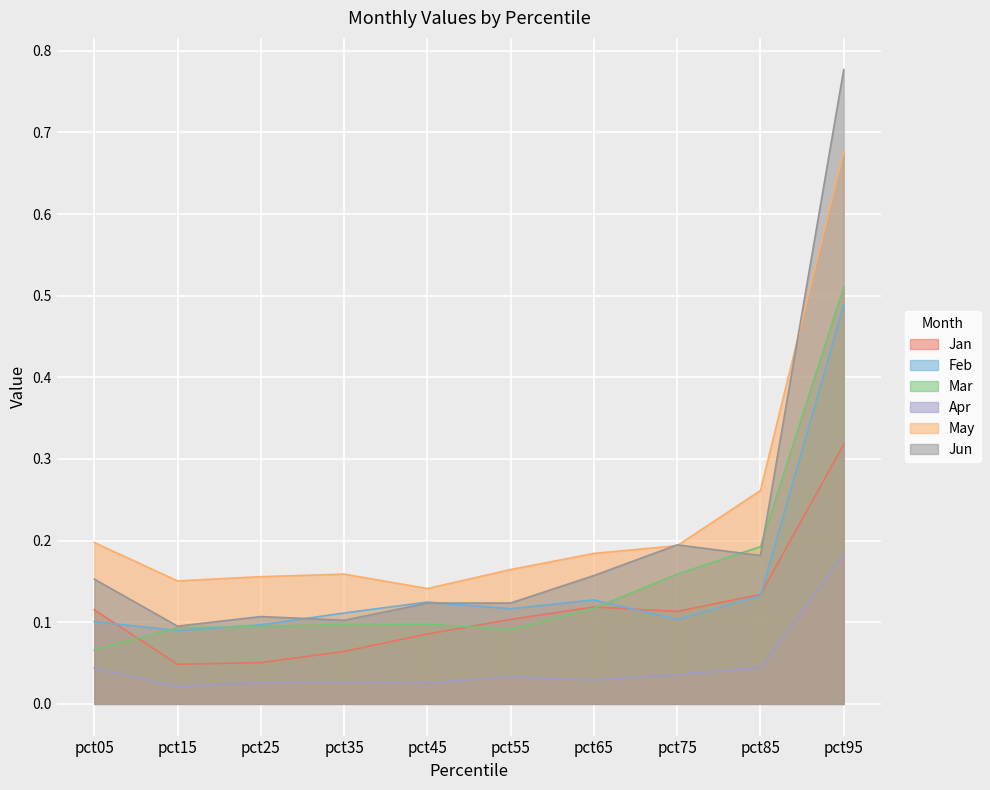

What are all the series names shown in the legend?

Jan, Feb, Mar, Apr, May, Jun